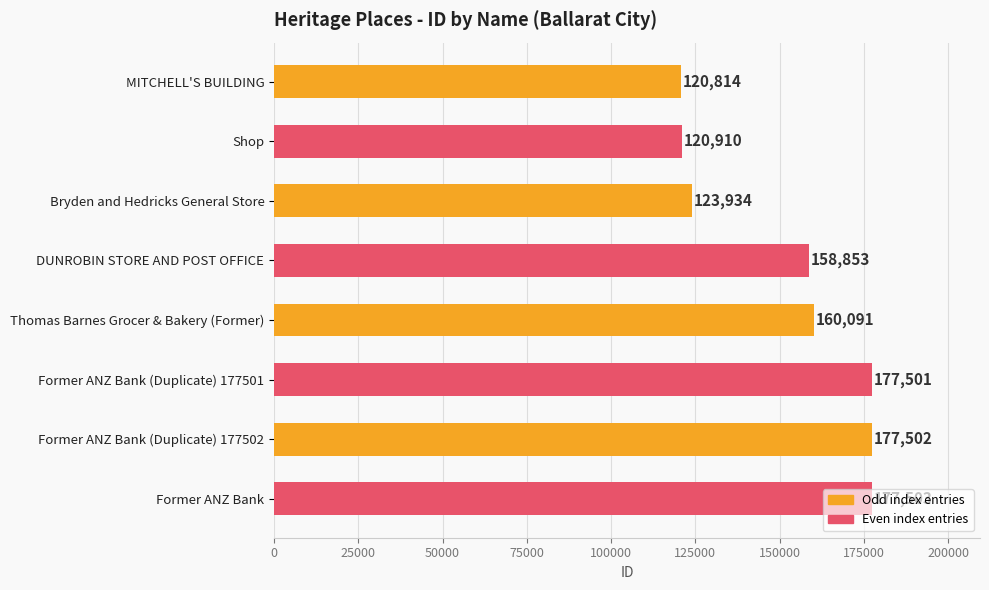

List the labels in order of value, largest first.

Former ANZ Bank, Former ANZ Bank (Duplicate) 177502, Former ANZ Bank (Duplicate) 177501, Thomas Barnes Grocer & Bakery (Former), DUNROBIN STORE AND POST OFFICE, Bryden and Hedricks General Store, Shop, MITCHELL'S BUILDING